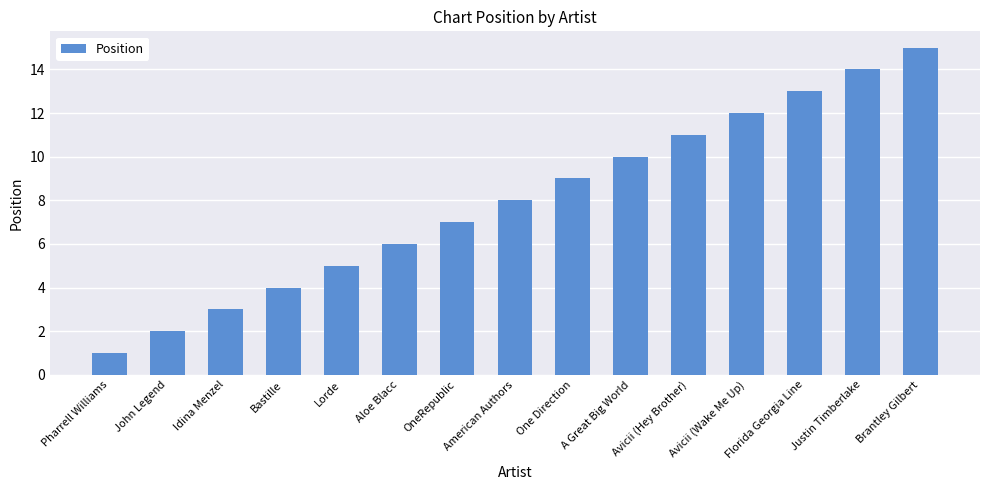

List the labels in order of value, largest first.

Brantley Gilbert, Justin Timberlake, Florida Georgia Line, Avicii (Wake Me Up), Avicii (Hey Brother), A Great Big World, One Direction, American Authors, OneRepublic, Aloe Blacc, Lorde, Bastille, Idina Menzel, John Legend, Pharrell Williams